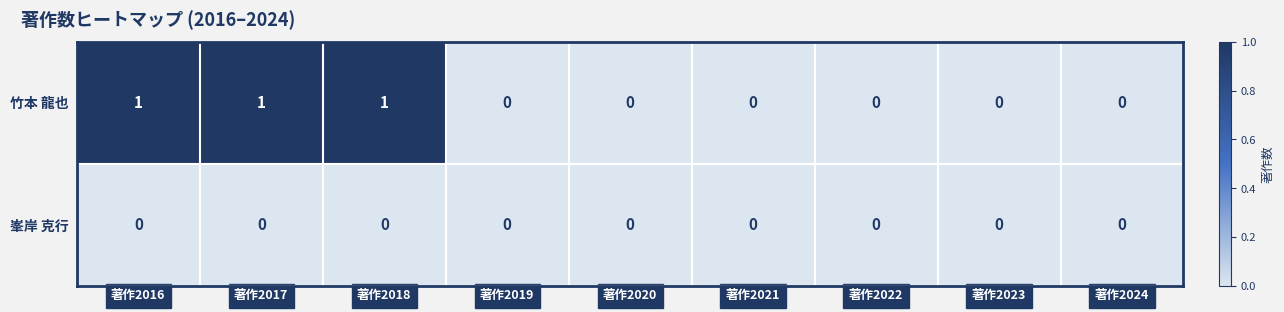

What is the greatest value displayed?

1